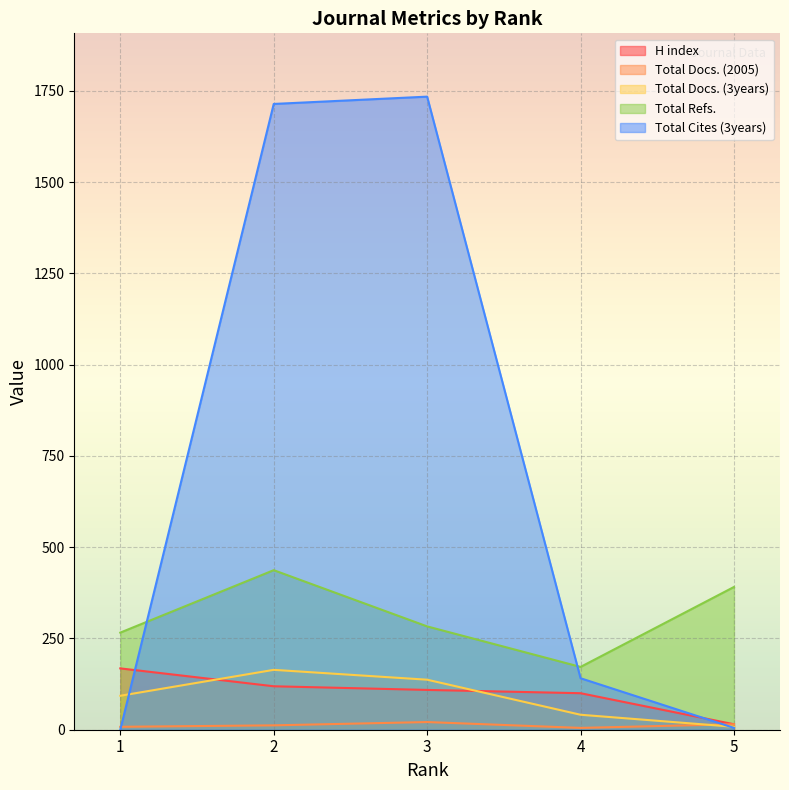

True or false: Total Docs. (2005) and Total Refs. cross at least once.

False